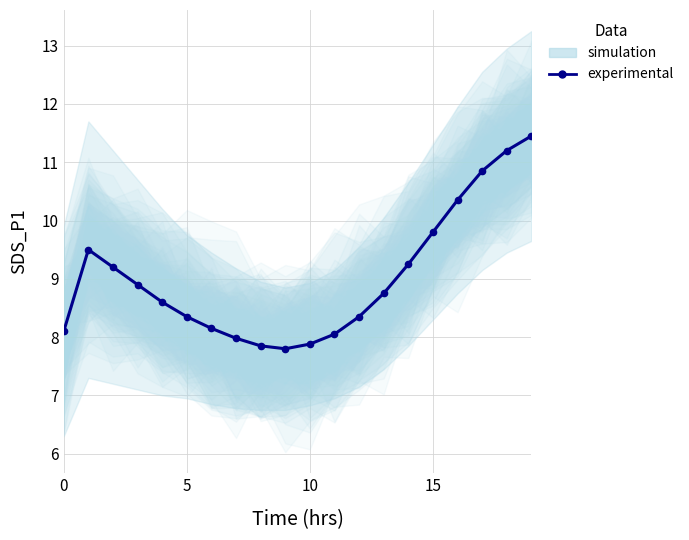

True or false: the data has more than 2 interior local peaks.

False